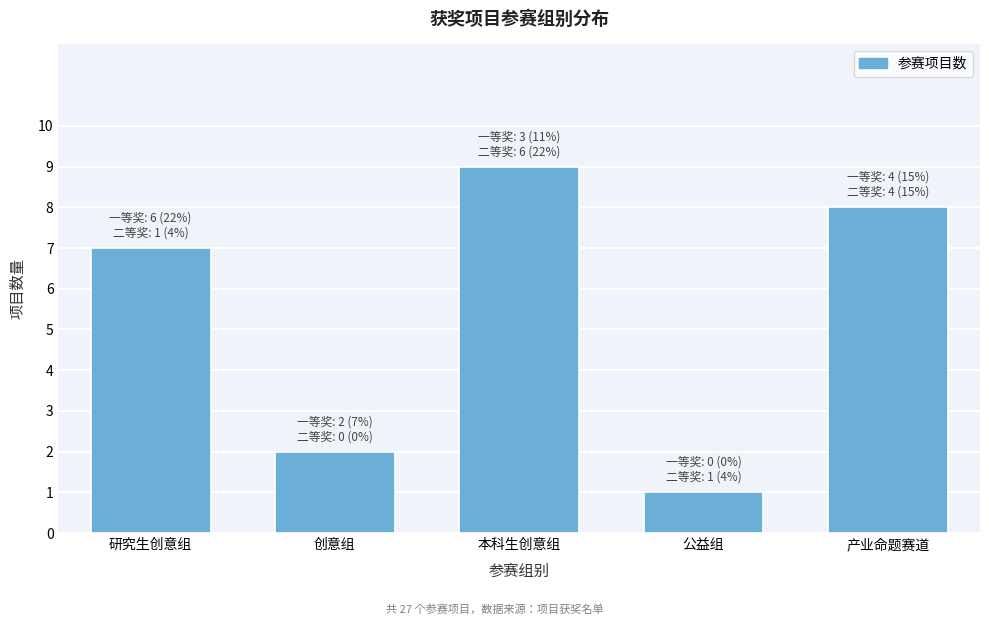

Reading left to right, transcribe all the data shown in this chart.

研究生创意组=7	创意组=2	本科生创意组=9	公益组=1	产业命题赛道=8